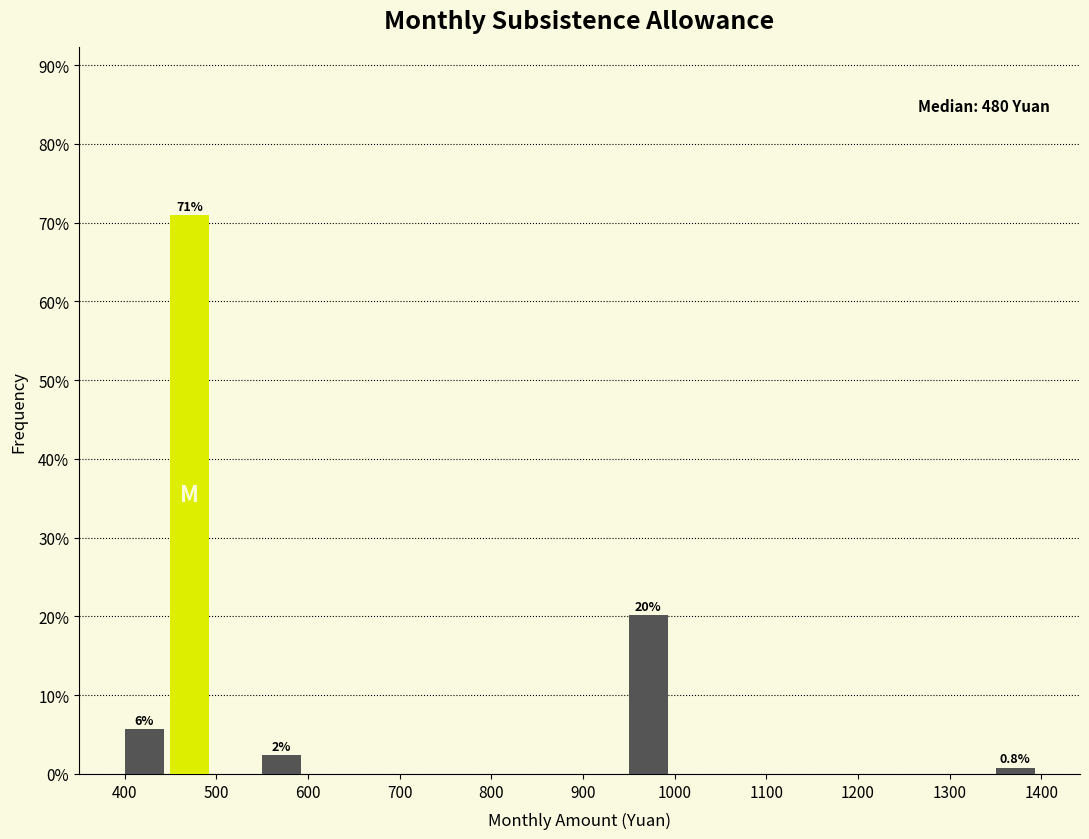

Which range on the x-axis has the tallest bar?

450 to 500